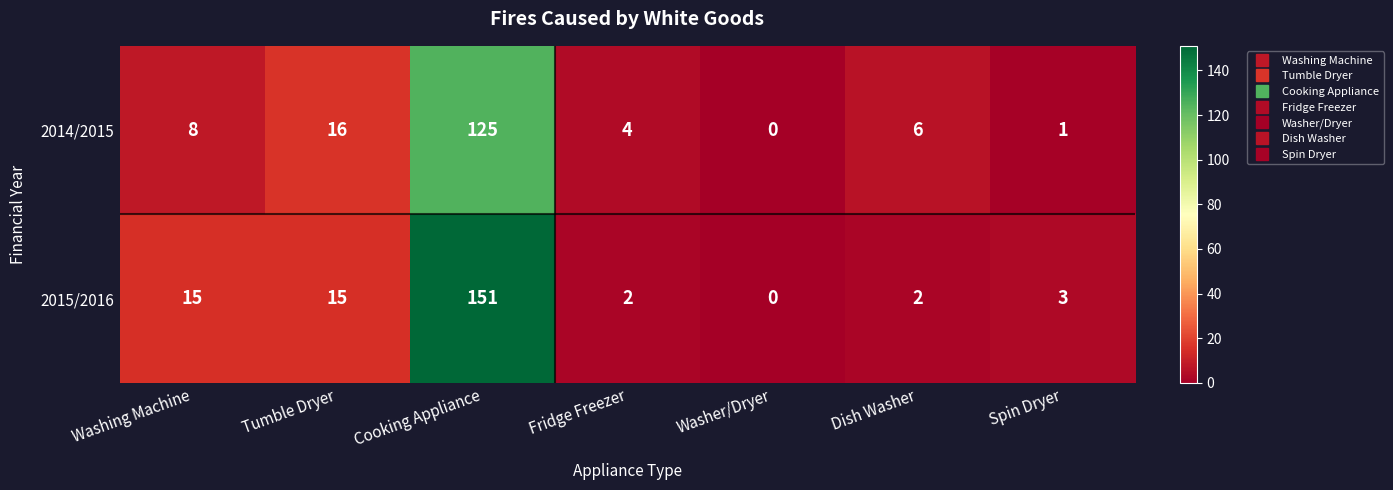

At how many categories does at least one series exceed 92?

1